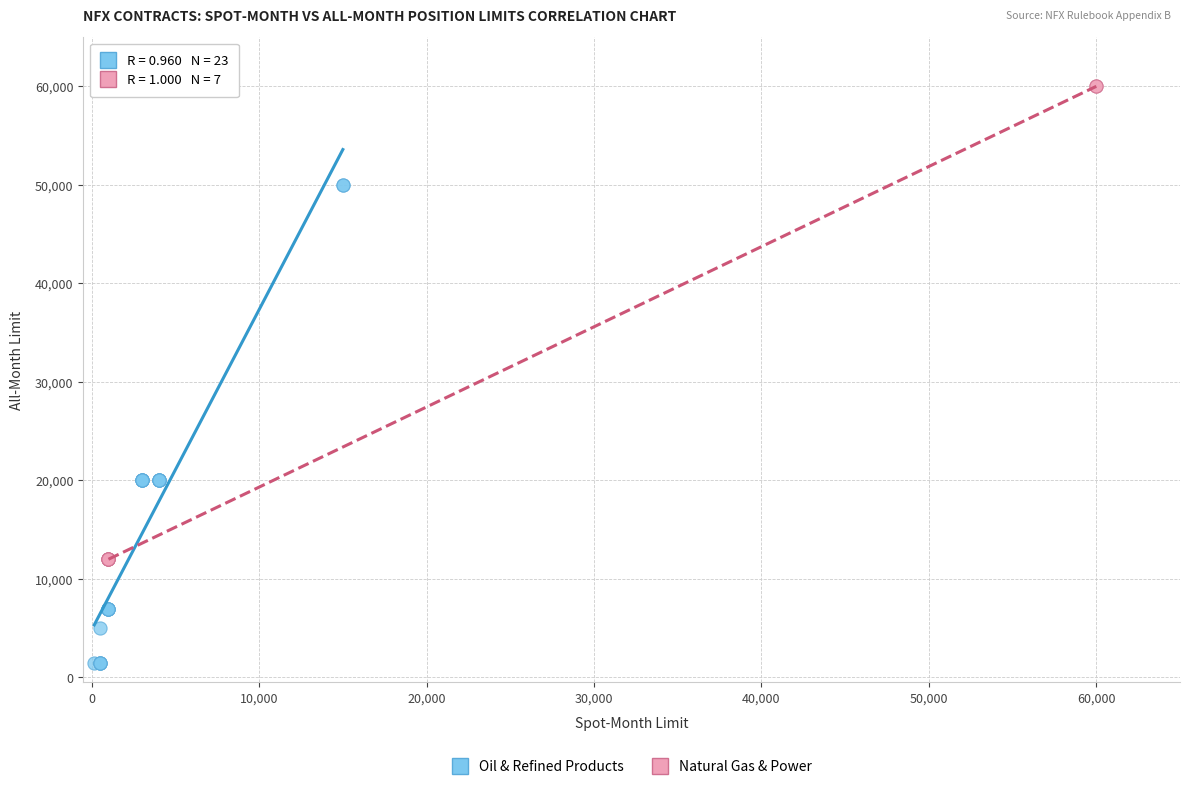

Which series contains the highest Y value?

Natural Gas & Power